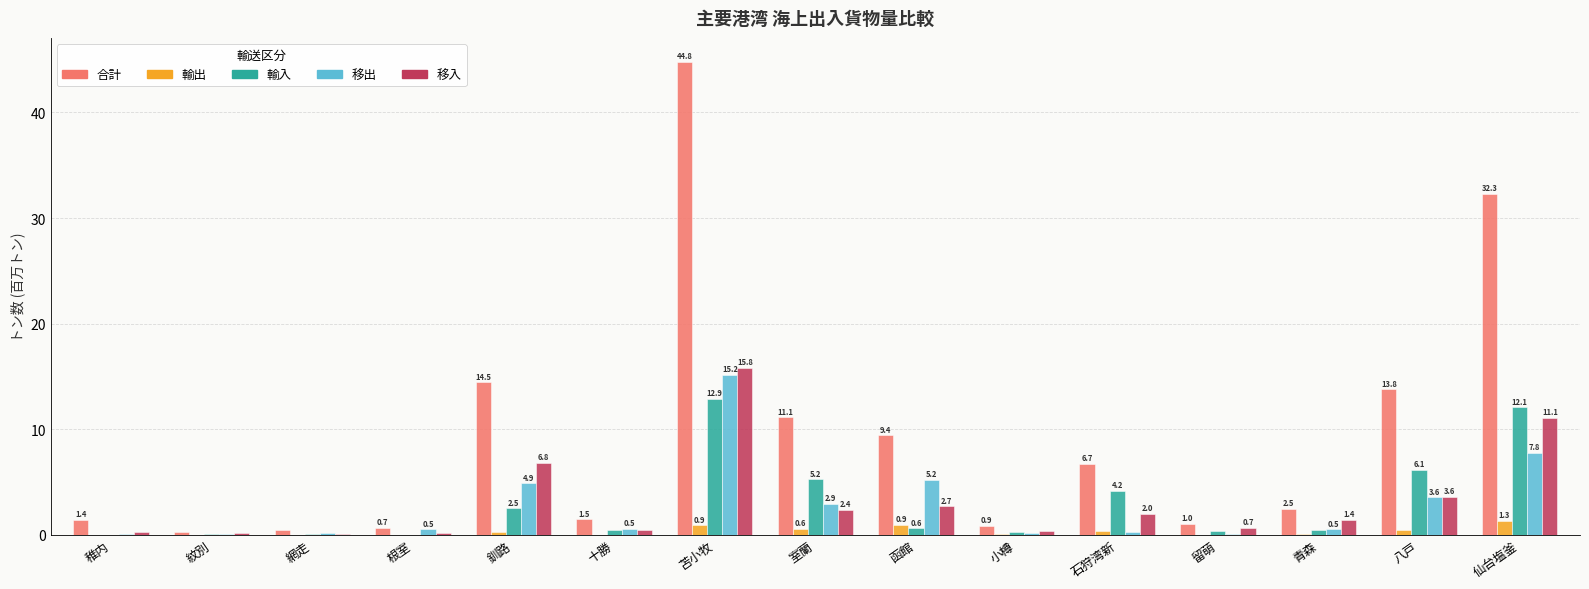

At which category does the chart reach its peak across all series?

苫小牧